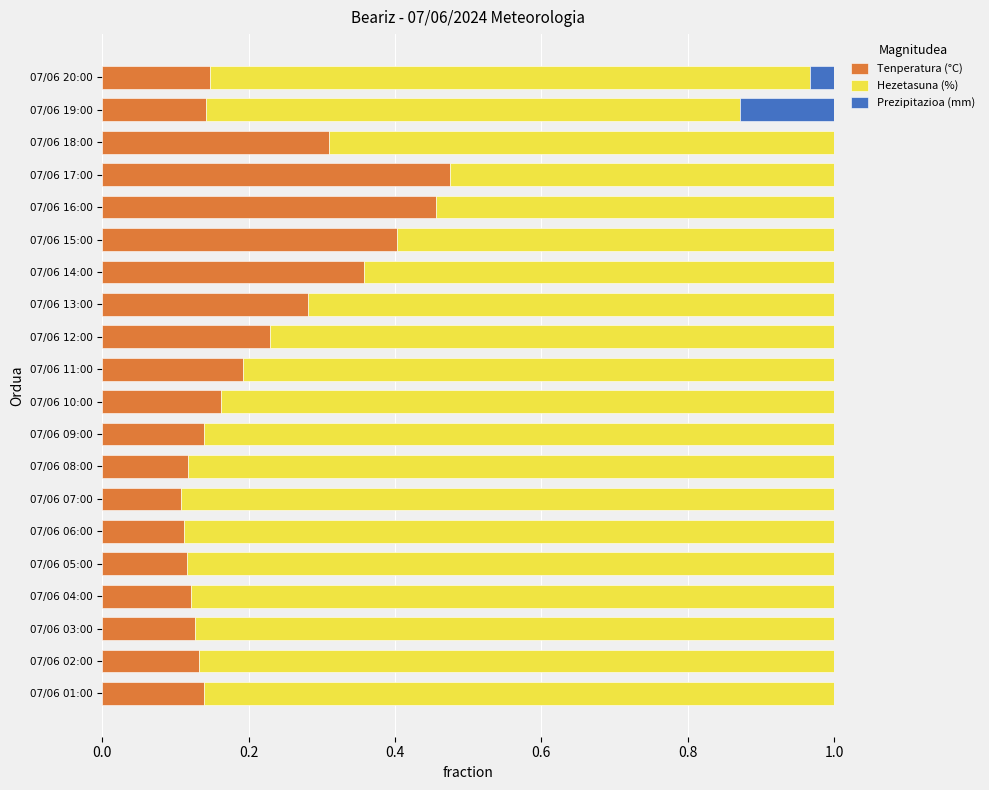

The Tenperatura (°C) series shows 0.1 at 07/06 06:00. True or false?

True